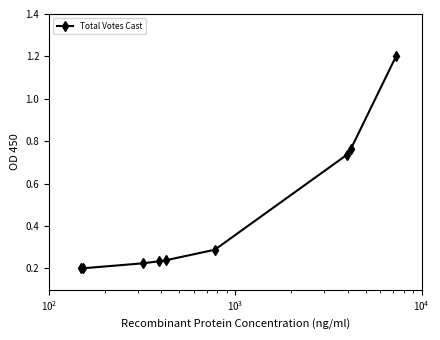

True or false: the data has more than 1 interior local peaks.

False